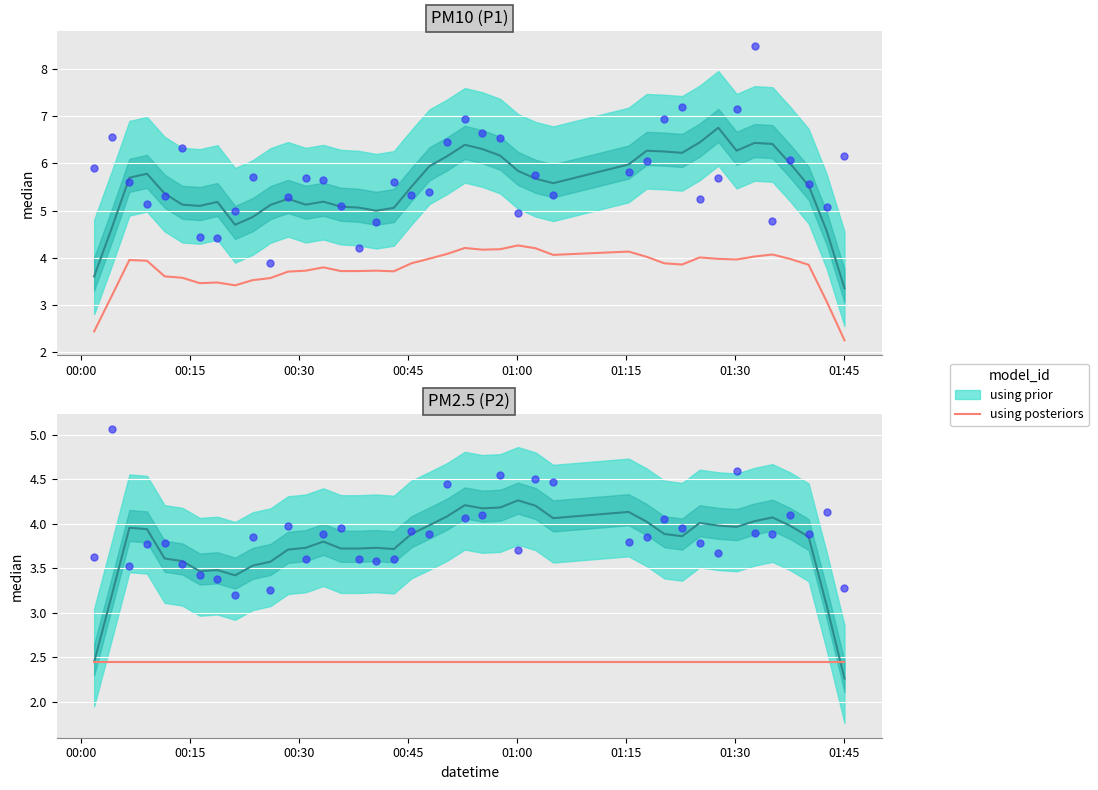

Which series reaches the minimum Y coordinate?

P2